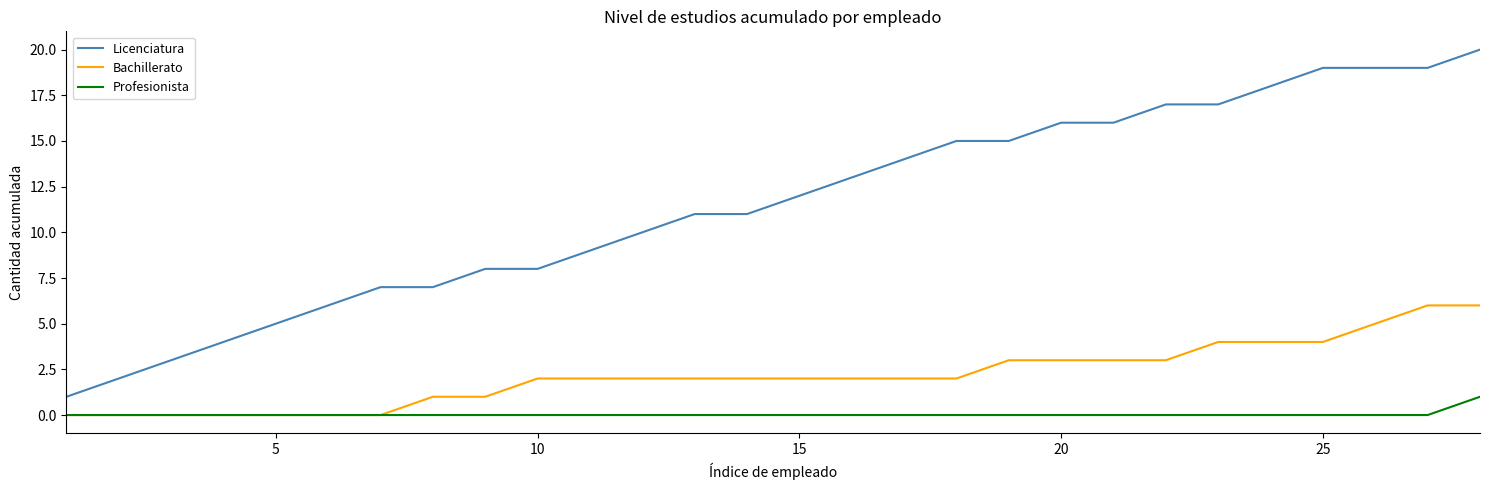

Does the chart display data point markers on the line(s)?

No